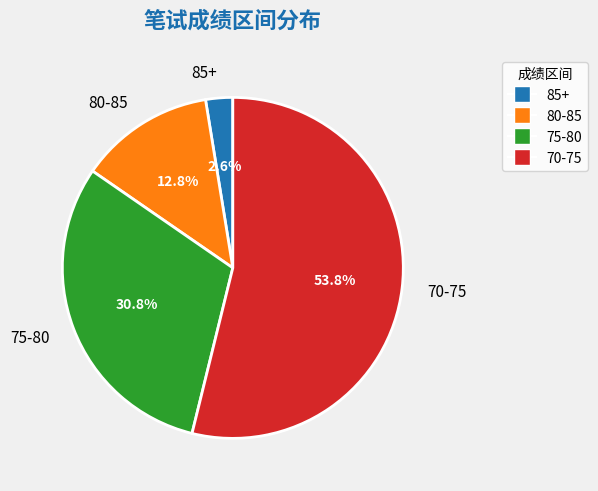

What percentage is NOT represented by 70-75?

46.2%